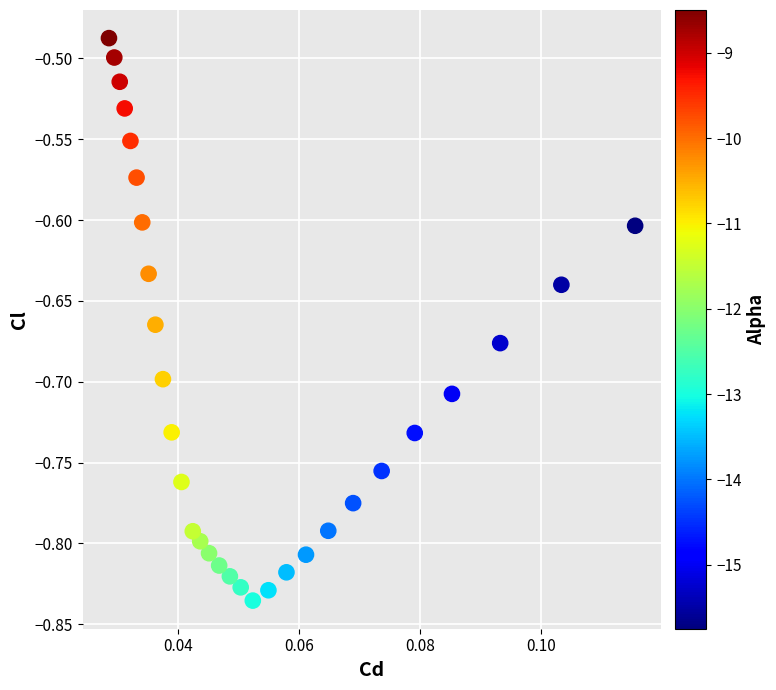

What is the range of Y values (max minus min)?

0.3